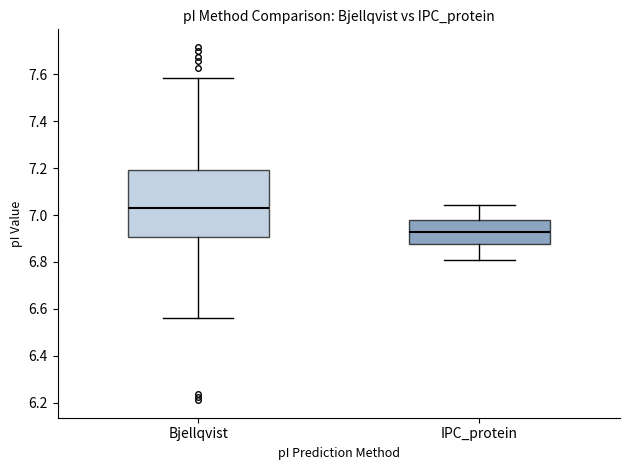

Which box's median line is the lowest?

IPC_protein